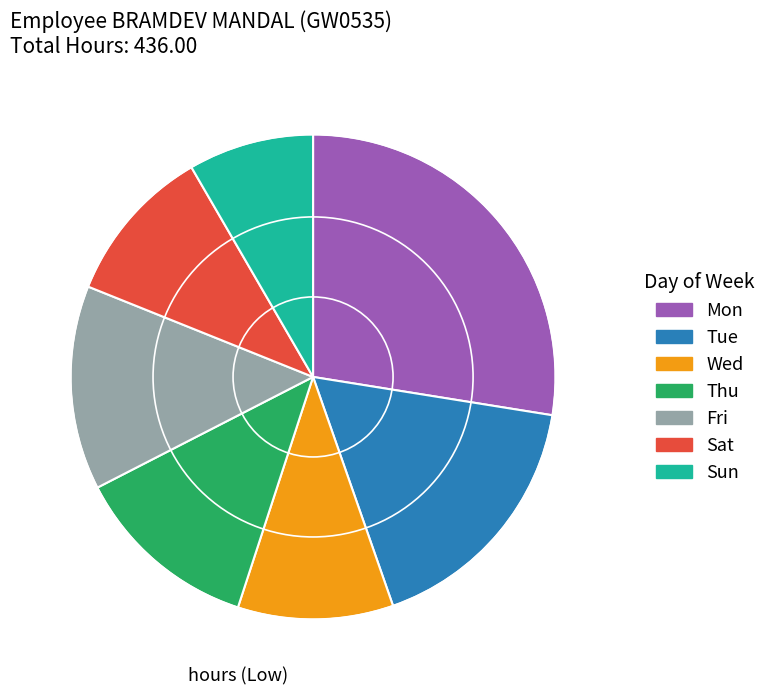

Count the number of slices in the pie.

7